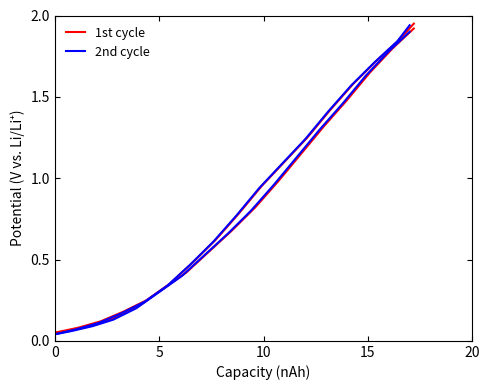

Reading left to right, transcribe all the data shown in this chart.

1st cycle: 0.1	0.1	0.1	0.2	0.2	0.3	0.5	0.6	0.8	0.9	1.1	1.2	1.4	1.6	1.7	1.9	1.9
2nd cycle: 0.0	0.1	0.1	0.2	0.2	0.3	0.5	0.6	0.8	0.9	1.1	1.2	1.4	1.6	1.7	1.8	1.9